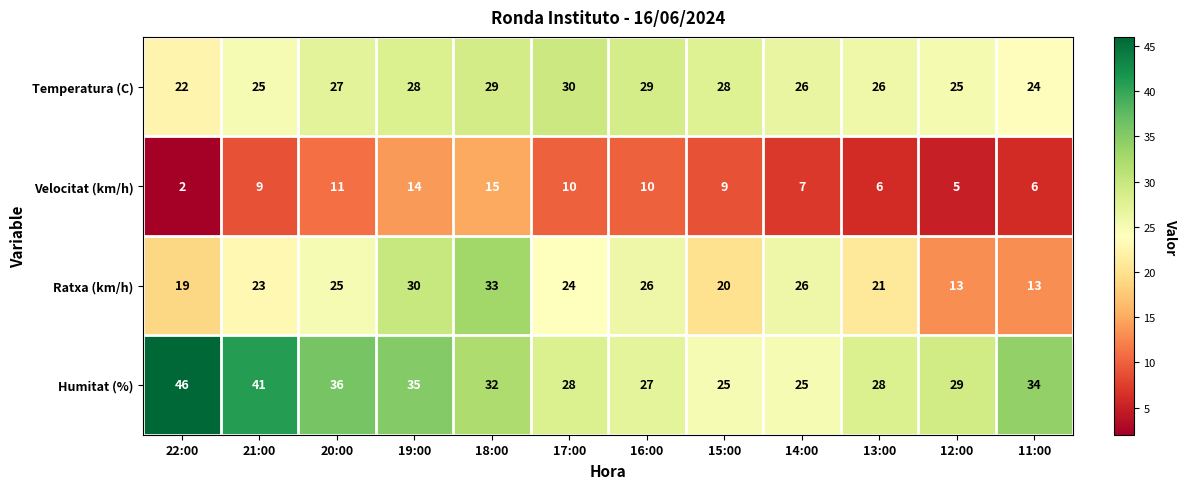

What is the difference between the maximum and minimum values in the Temperatura (C) series?

8